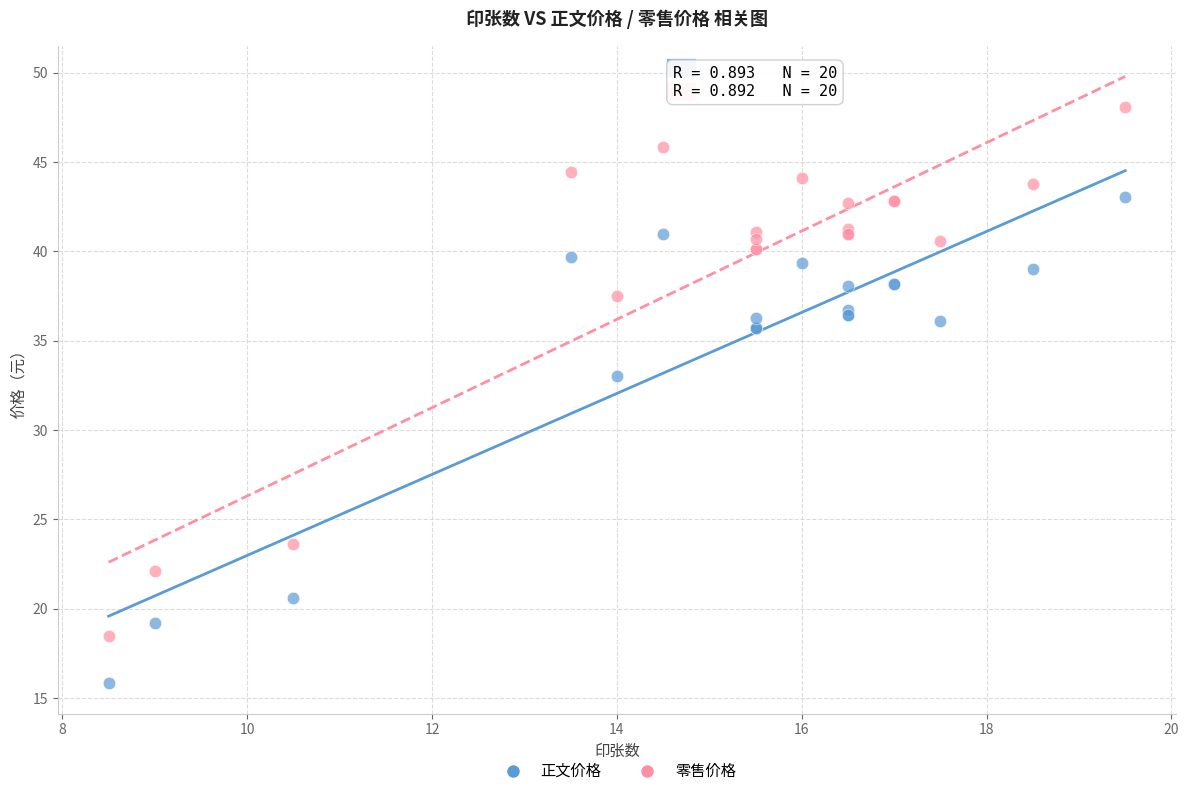

Which series has the widest spread of Y values?

零售价格